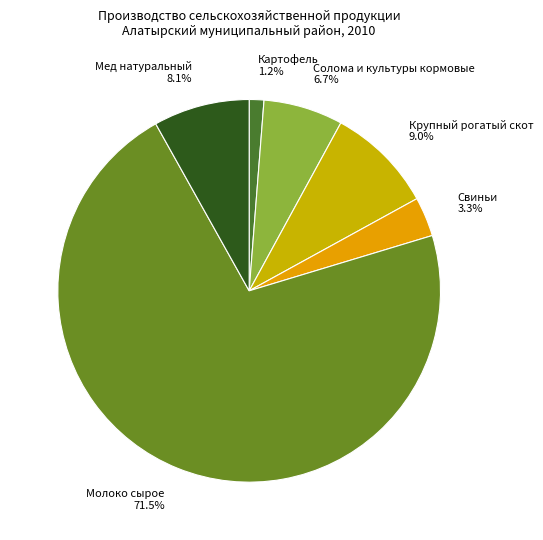

How many slices are in this pie chart?

6